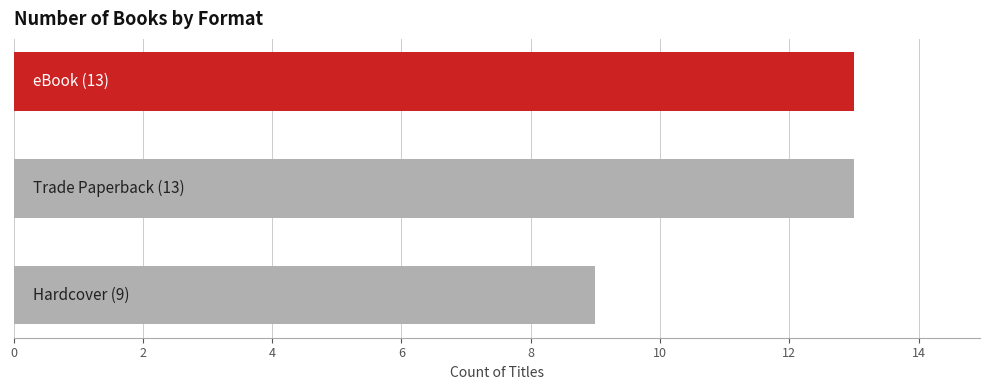

How many values are between 9 and 13?

3